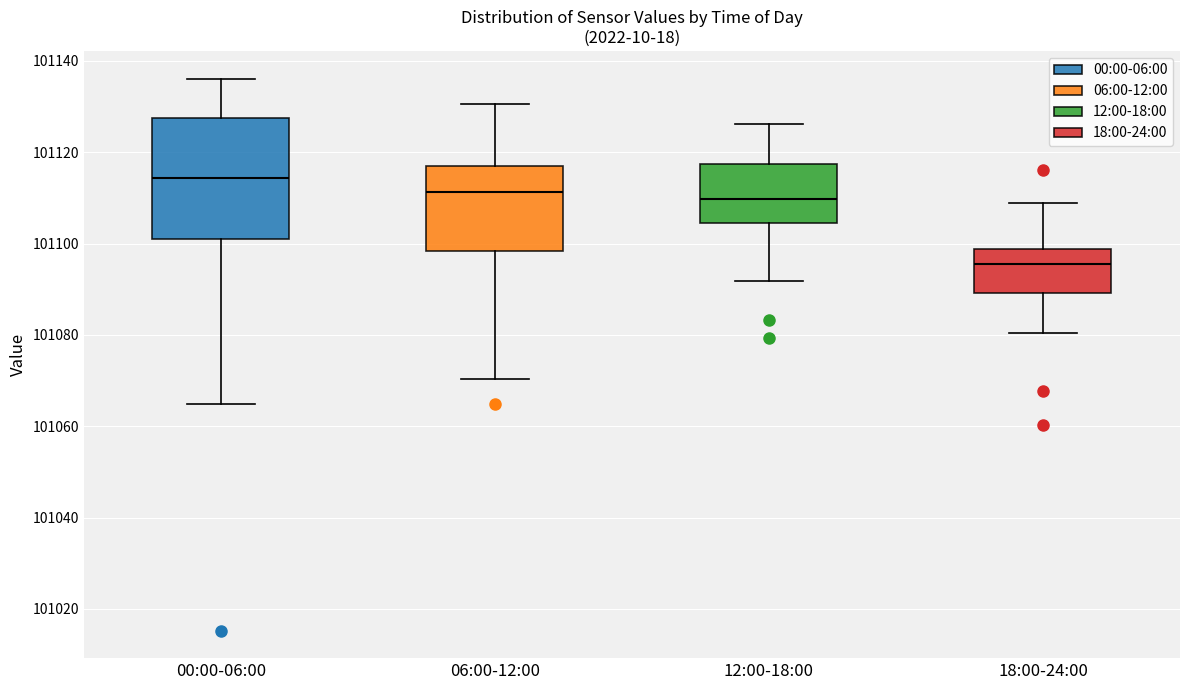

Reading left to right, read every box against the y-axis: the position of its median line, the range the box covers, and the ends of its whiskers. The values are not printed on the chart, so give them approximately, as read against the axis.

00:00-06:00: median 101114, box 101102 to 101128, whiskers 101064 to 101136
06:00-12:00: median 101112, box 101098 to 101118, whiskers 101070 to 101130
12:00-18:00: median 101110, box 101104 to 101118, whiskers 101092 to 101126
18:00-24:00: median 101096, box 101090 to 101098, whiskers 101080 to 101108